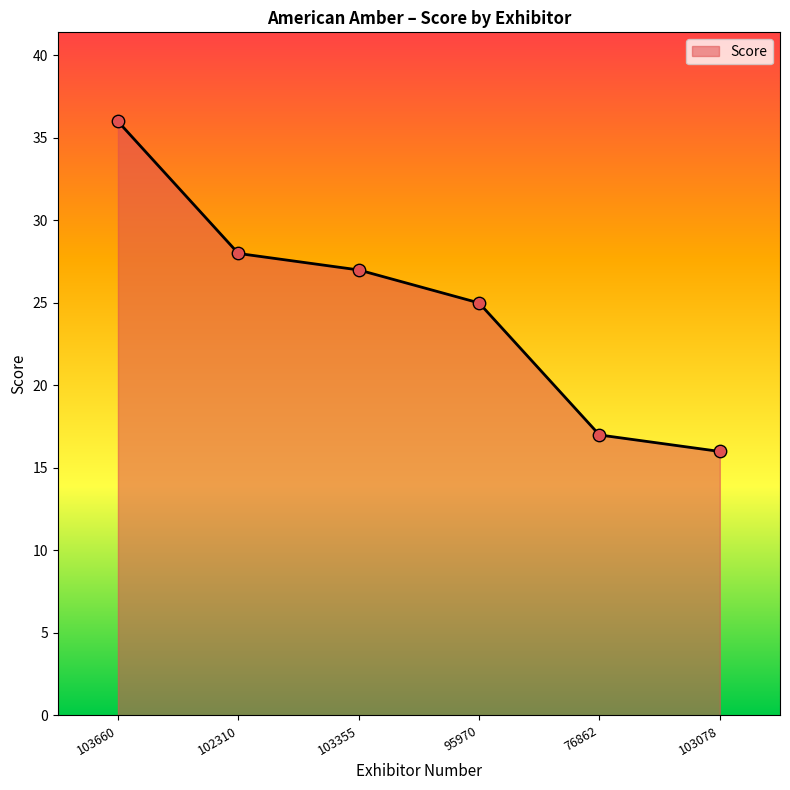

Approximately how many times larger is the value at 95970 compared to 102310?

0.9